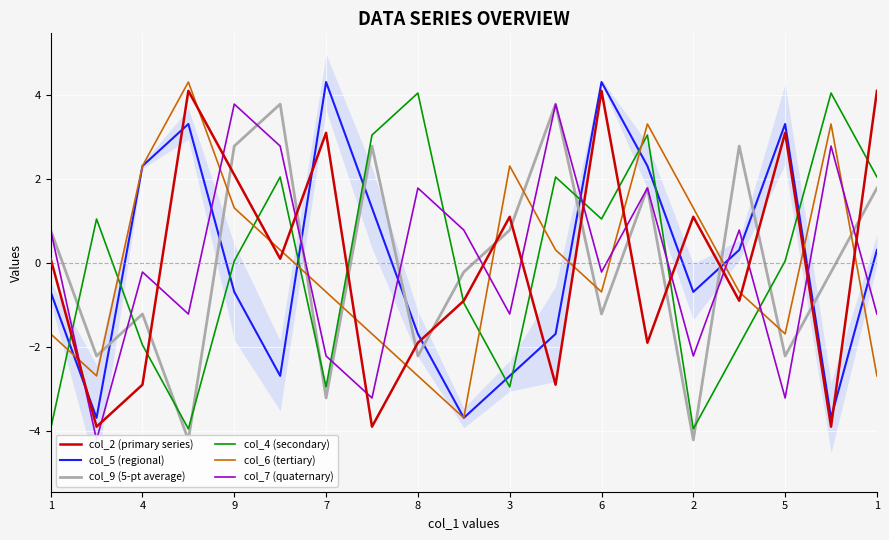

How many values in col_5 (regional) are above zero?

9